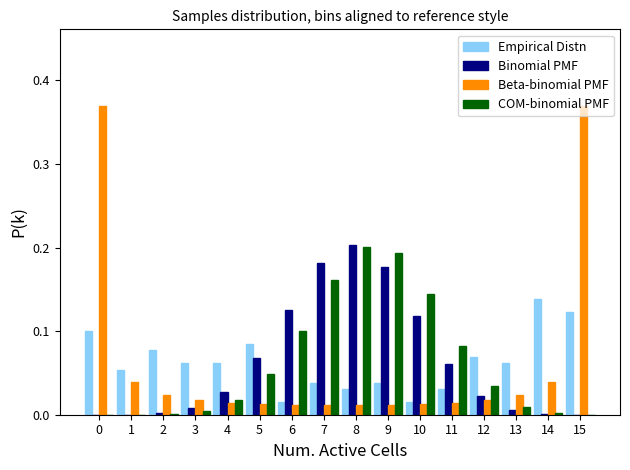

The value of Beta-binomial PMF at 11 is 0.0. True or false?

True